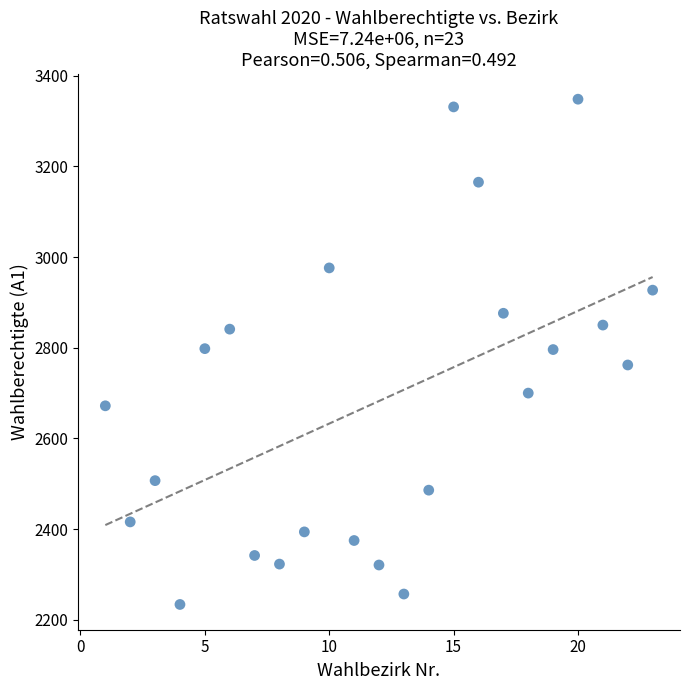

What is the range of Y values (max minus min)?

1114